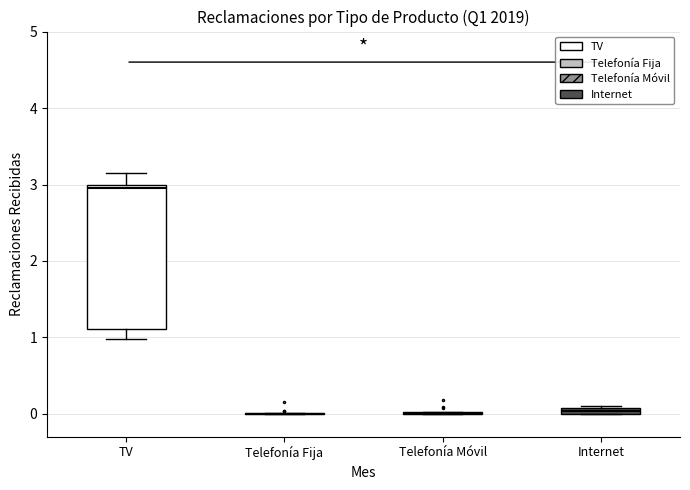

Which box is the tallest, from its lower edge to its upper edge?

TV